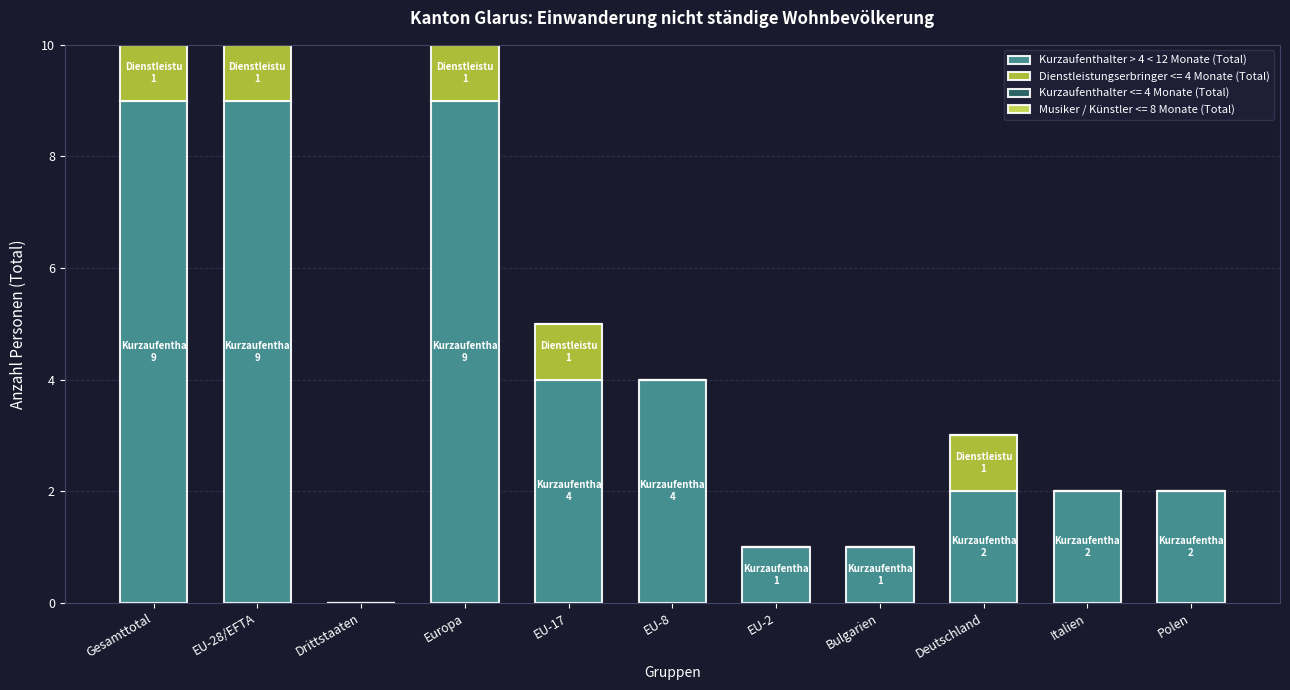

Reading left to right, list the values for the Kurzaufenthalter > 4 < 12 Monate (Total) series.

Gesamttotal=9	EU-28/EFTA=9	Drittstaaten=0	Europa=9	EU-17=4	EU-8=4	EU-2=1	Bulgarien=1	Deutschland=2	Italien=2	Polen=2